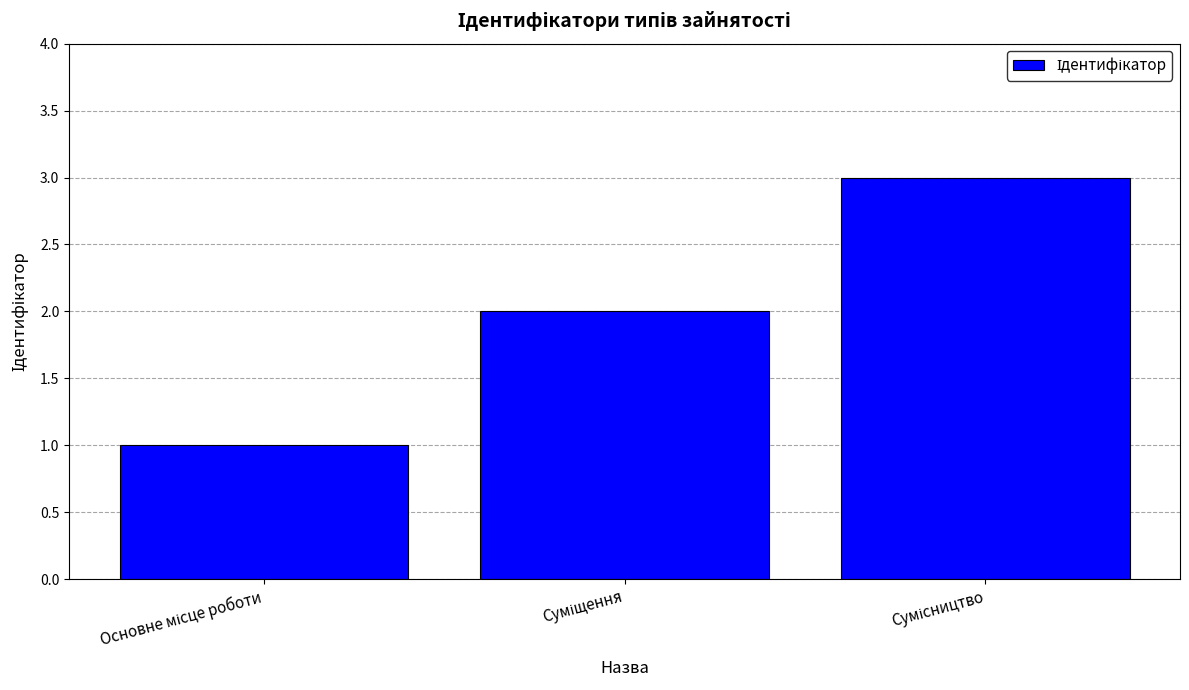

What is the sum of all values?

6